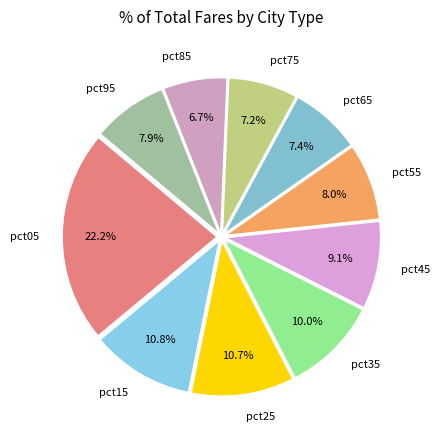

What percentage is the pct45 slice, to the nearest percent?

9%